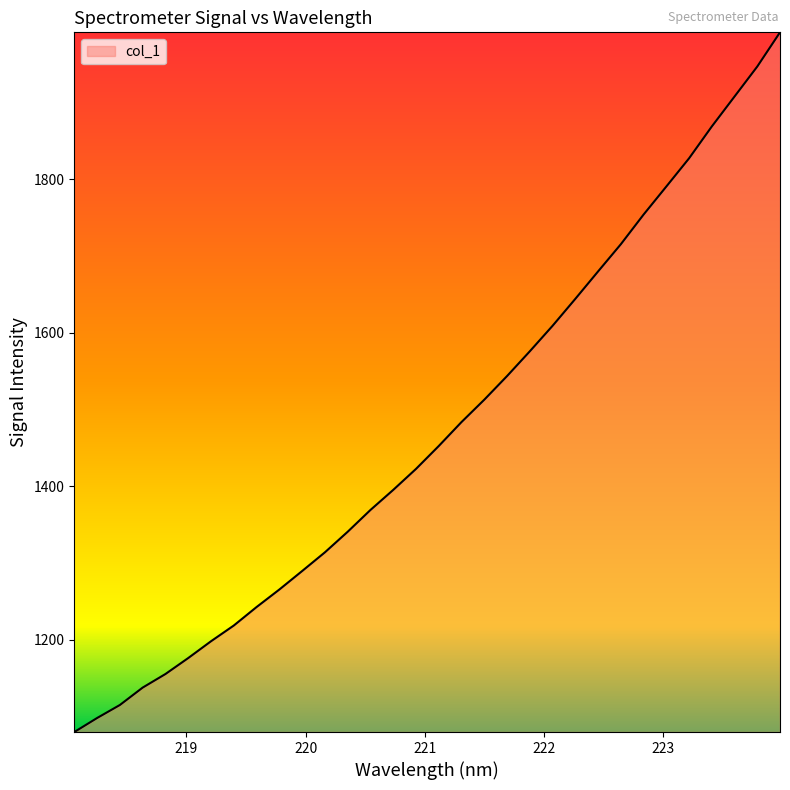

What is the maximum value shown in the chart?

1991.4